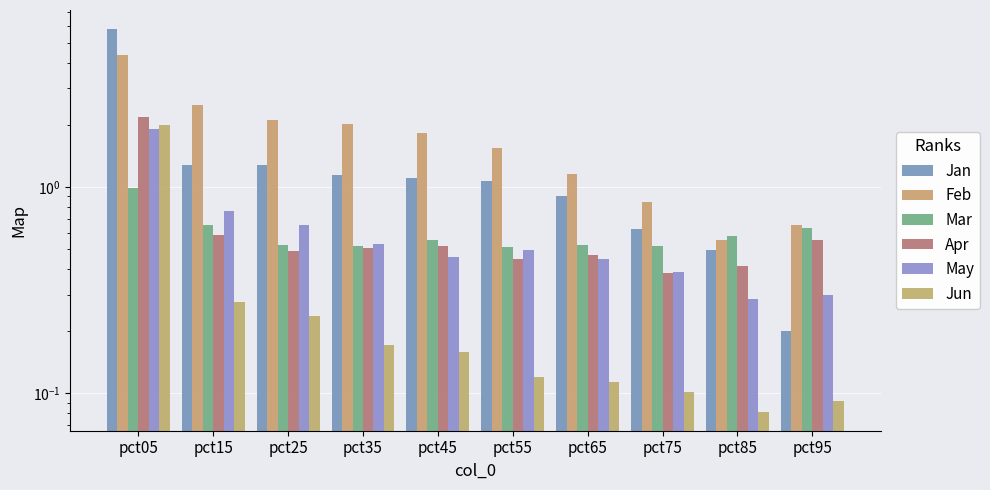

Reading right to left, transcribe all the data shown in this chart.

Jan: 0.2	0.5	0.6	0.9	1.1	1.1	1.1	1.3	1.3	5.8
Feb: 0.7	0.6	0.8	1.2	1.5	1.8	2.0	2.1	2.5	4.4
Mar: 0.6	0.6	0.5	0.5	0.5	0.6	0.5	0.5	0.7	1.0
Apr: 0.6	0.4	0.4	0.5	0.4	0.5	0.5	0.5	0.6	2.2
May: 0.3	0.3	0.4	0.4	0.5	0.5	0.5	0.7	0.8	1.9
Jun: 0.1	0.1	0.1	0.1	0.1	0.2	0.2	0.2	0.3	2.0